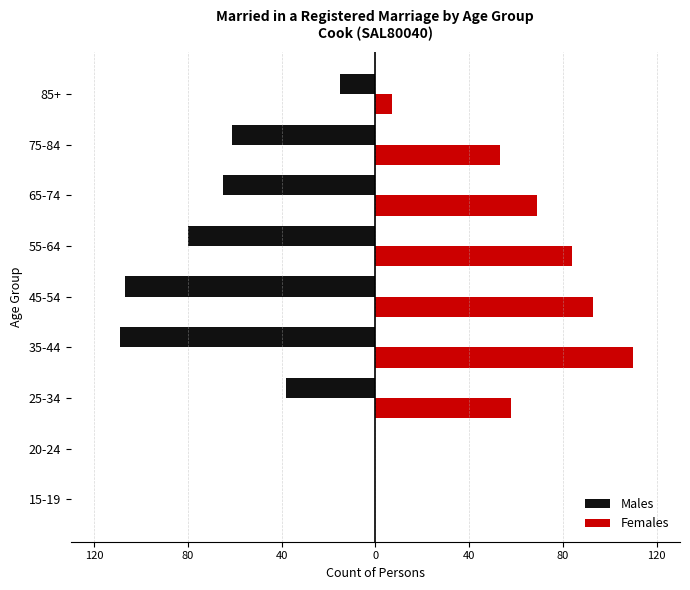

What are all the series names shown in the legend?

Males, Females